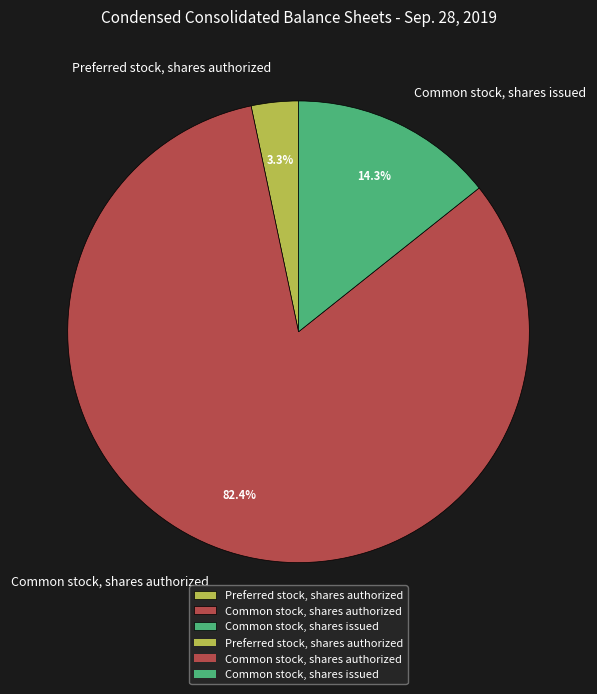

Rank the categories by value from lowest to highest.

Preferred stock, shares authorized, Common stock, shares issued, Common stock, shares authorized